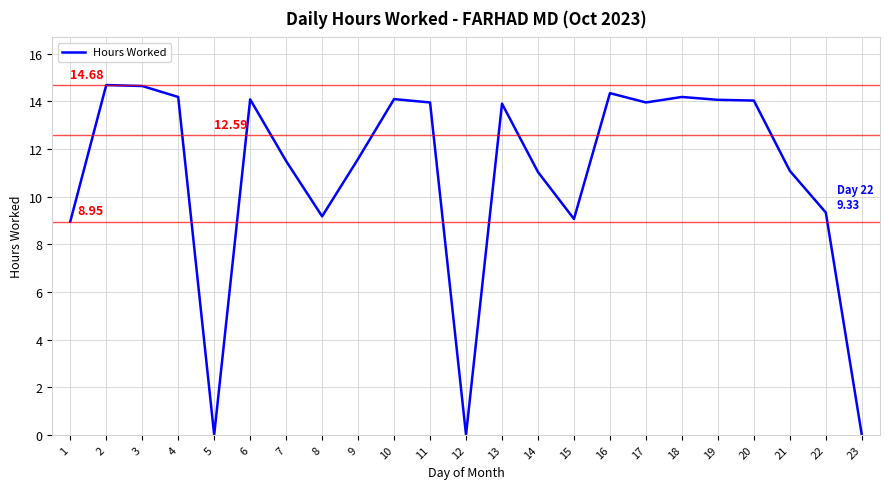

Which has a higher value, 15 or 4?

4